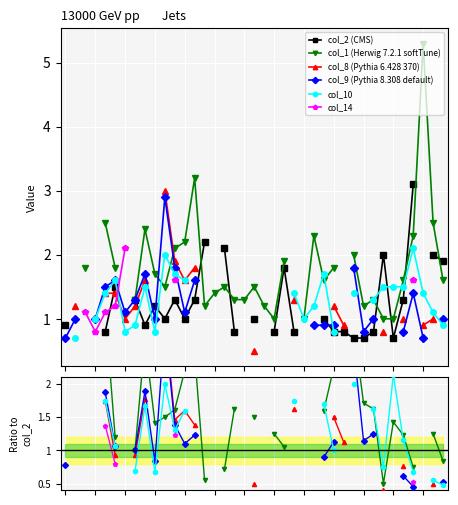

Does the chart display data point markers on the line(s)?

Yes